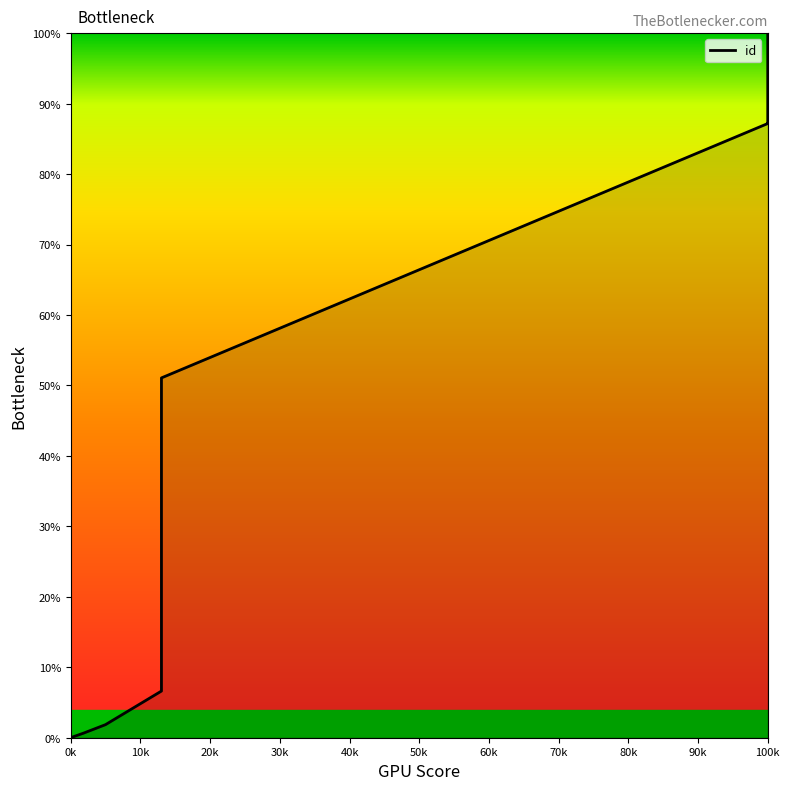

What is the sum of all values?

341.4